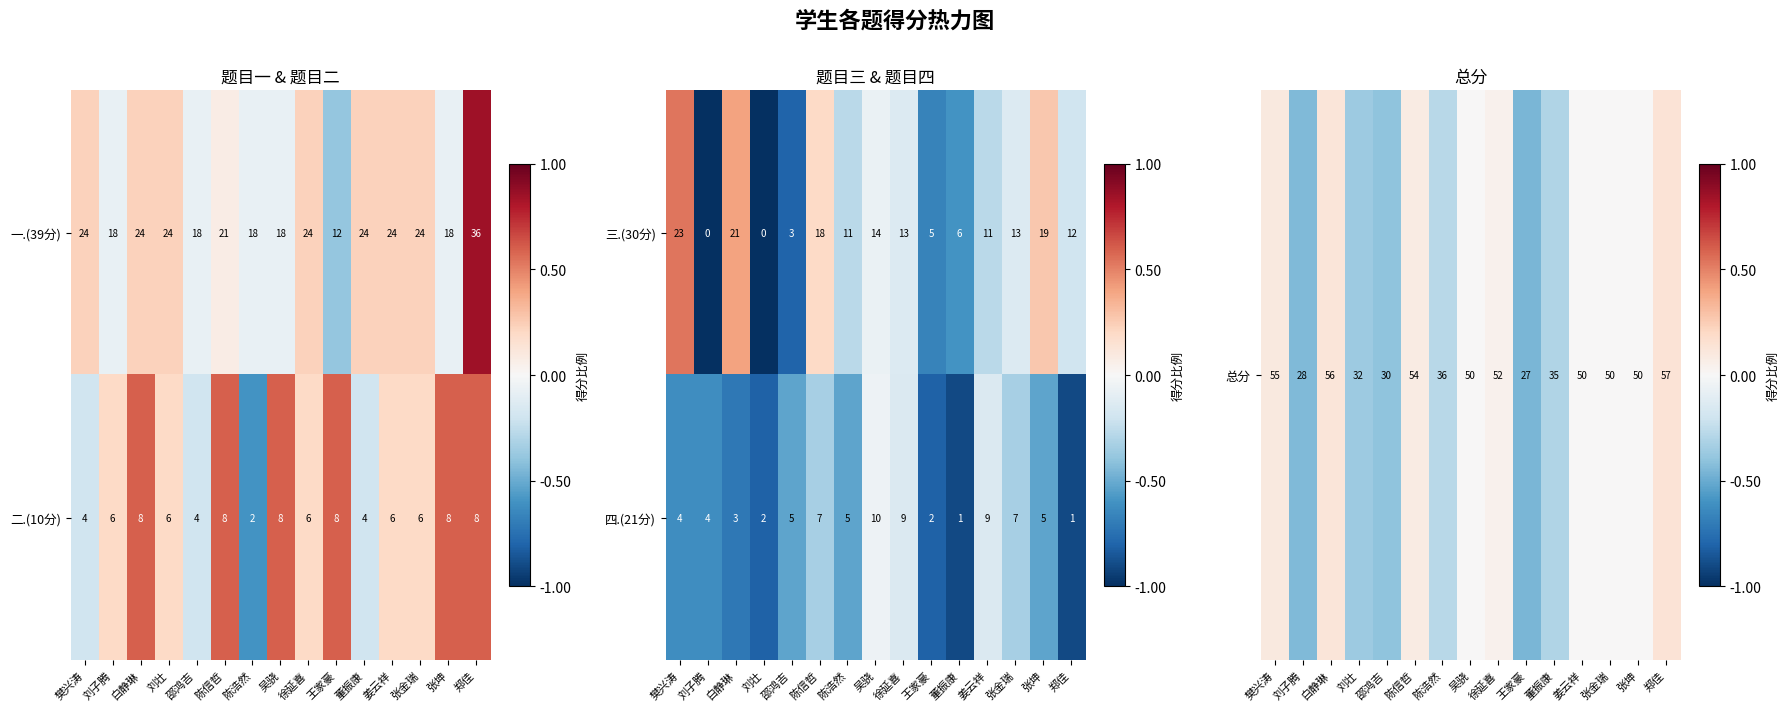

Is it true that 四.(21分) equals -0.5 at 张金瑞?

False